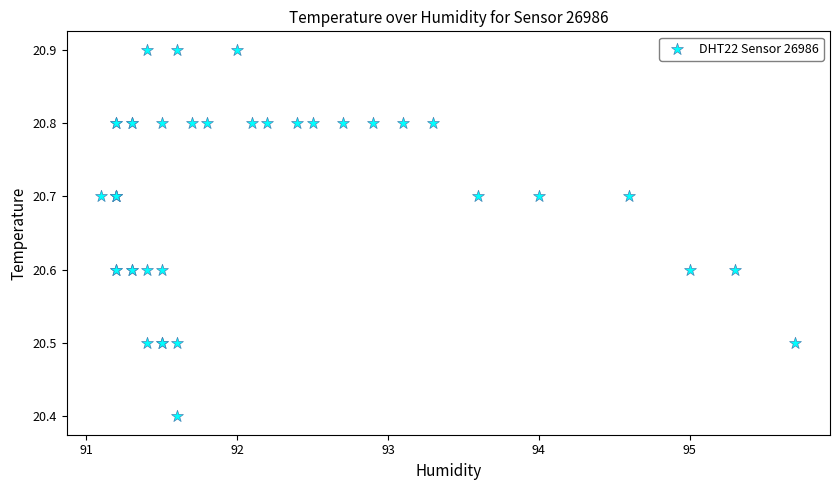

What Y value in the scatter plot is closest to 20?

20.4